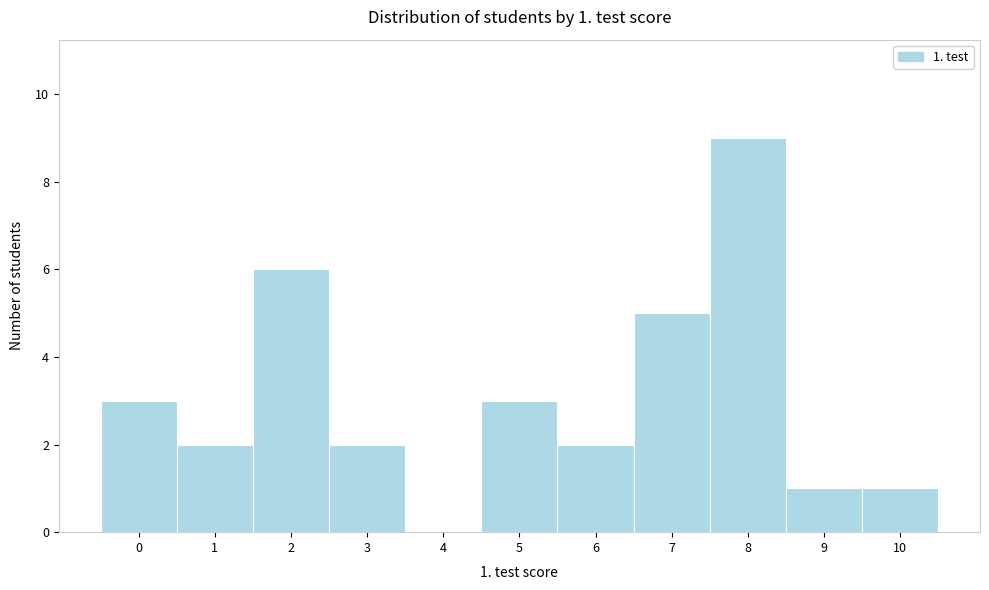

Which range on the x-axis has the tallest bar?

7.5 to 8.5